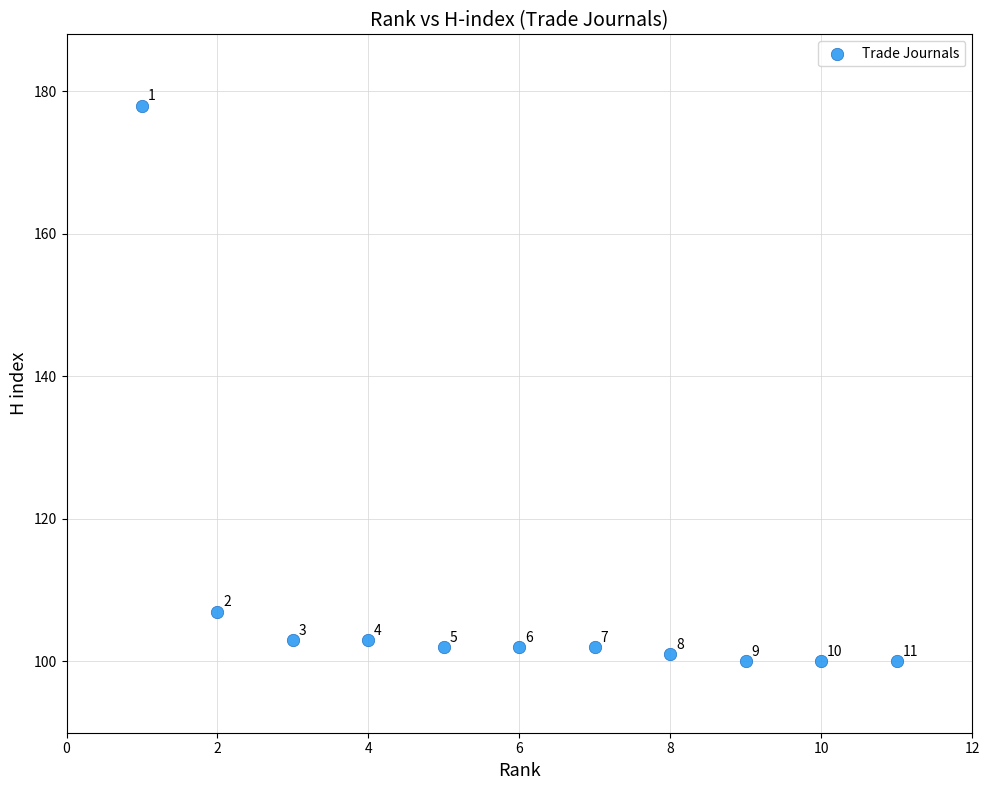

What is the range of Y values (max minus min)?

78